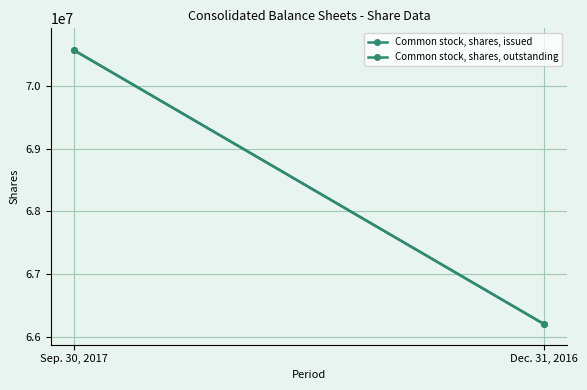

Reading left to right, list all the values displayed in this chart.

Common stock, shares, issued: 70566637	66205153
Common stock, shares, outstanding: 70566637	66205153